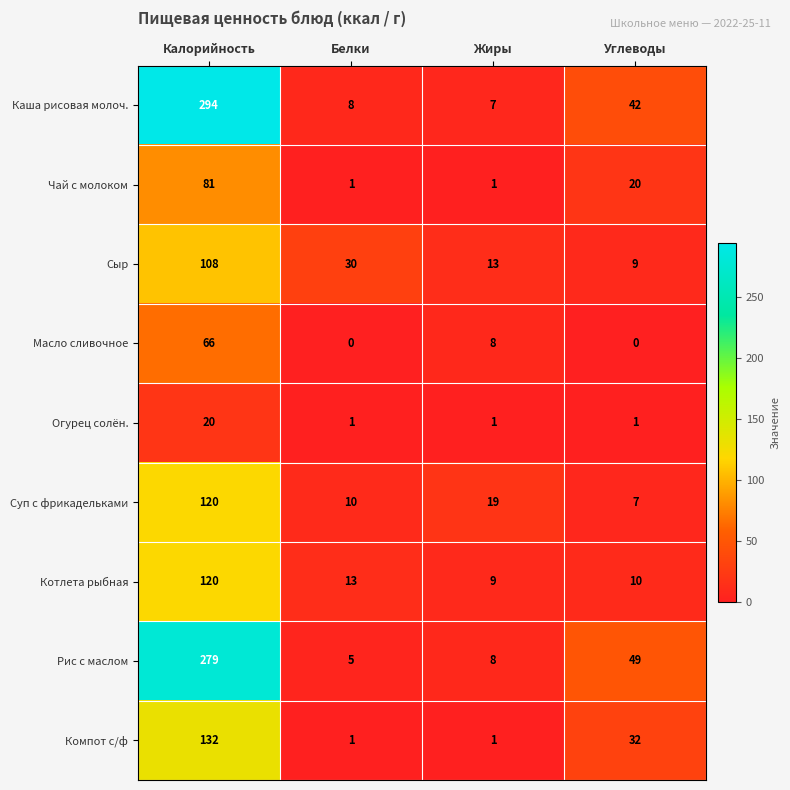

What is the maximum value shown in the chart?

294